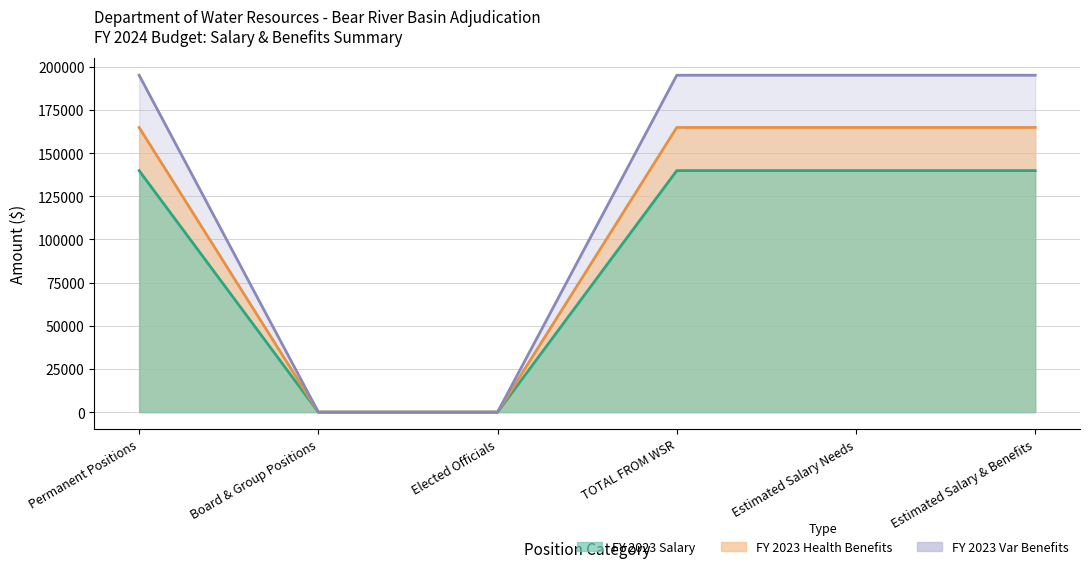

Is it true that Salary Line equals 225187.4 at TOTAL FROM WSR?

False